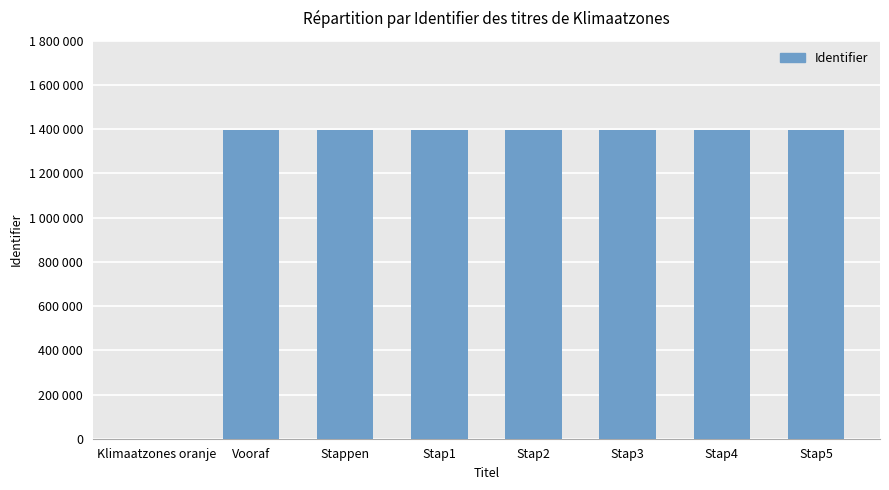

At which category does the chart reach its minimum across all series?

Klimaatzones oranje